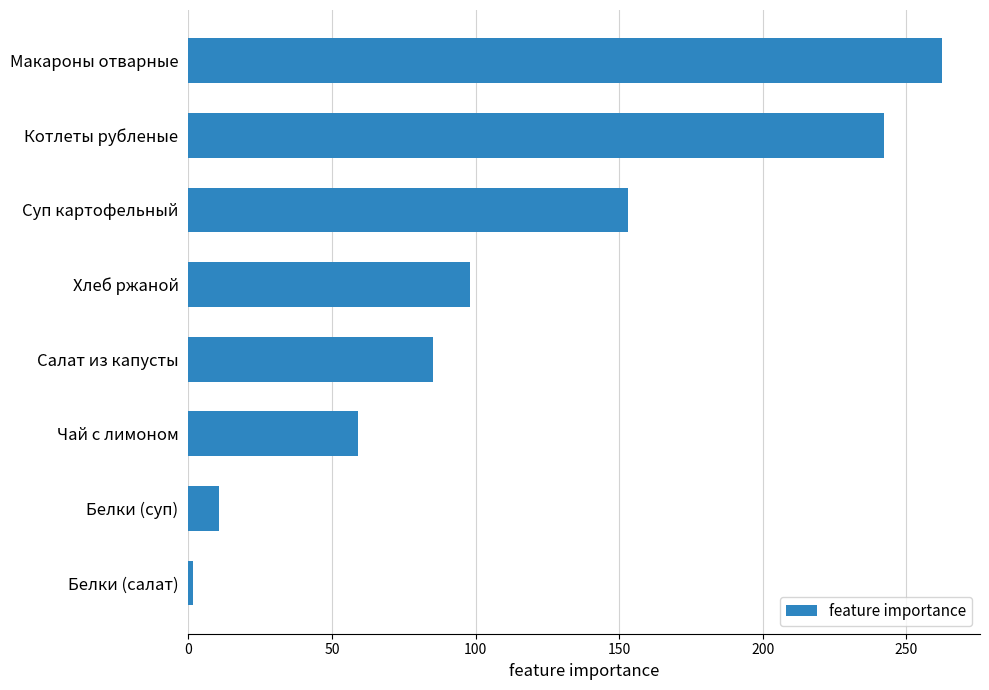

Which label corresponds to the largest value in the chart?

Макароны отварные